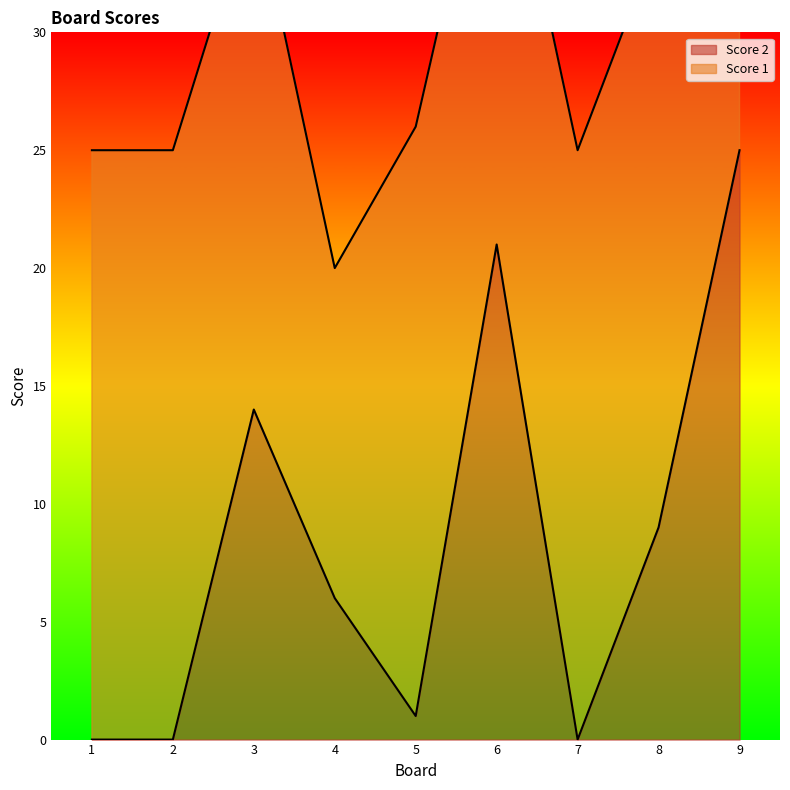

Which label corresponds to the largest value in the chart?

9